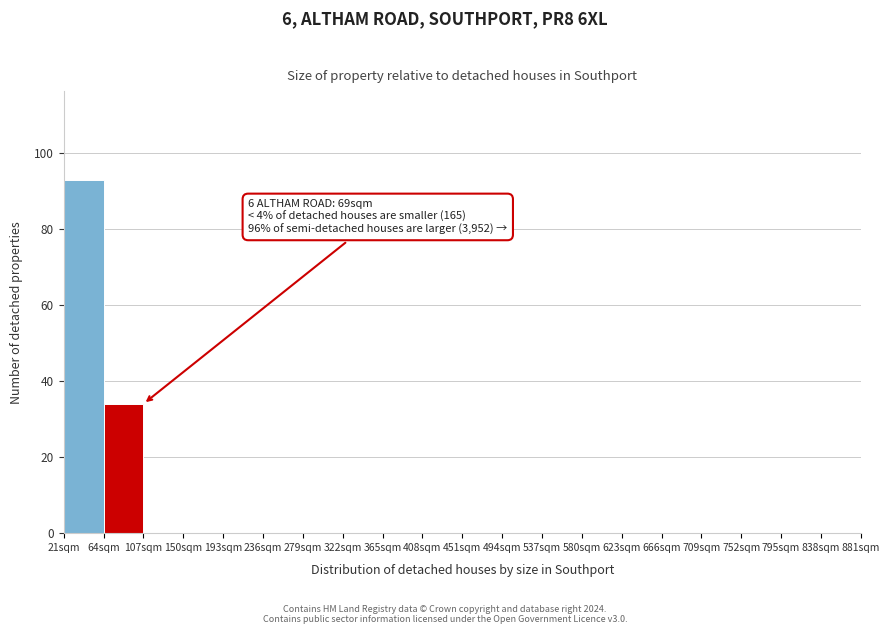

Over which range of the x-axis is the bar tallest?

21 to 64